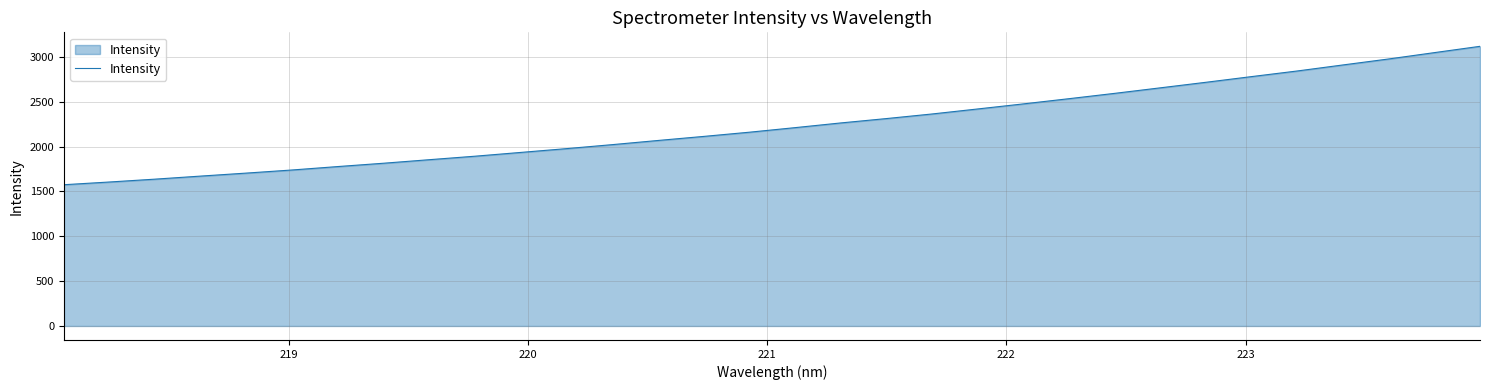

What is the difference between the maximum and minimum values?

1542.6